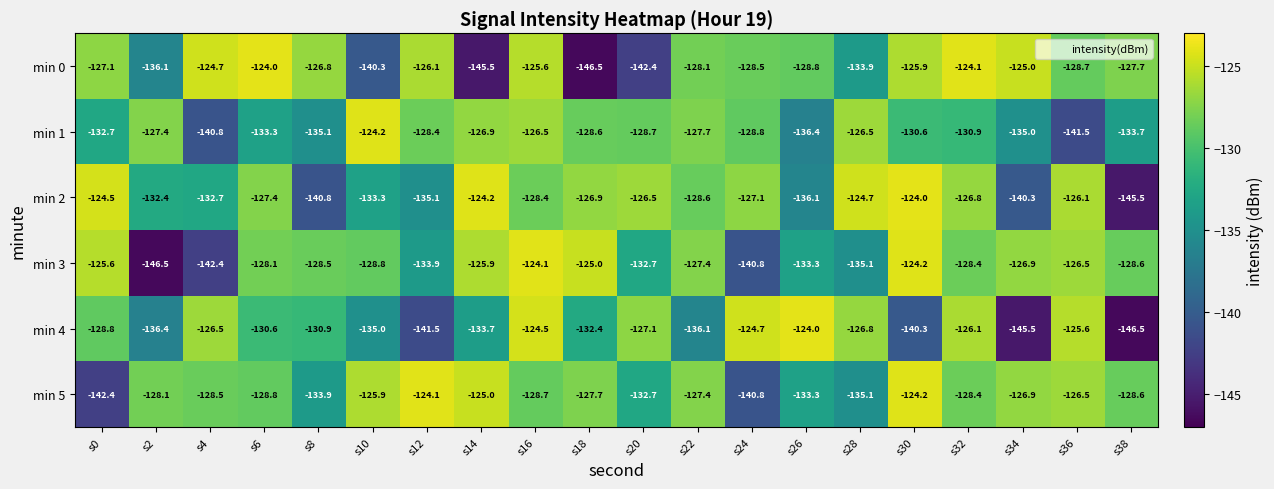

Which series has the largest total across all categories?

min 5